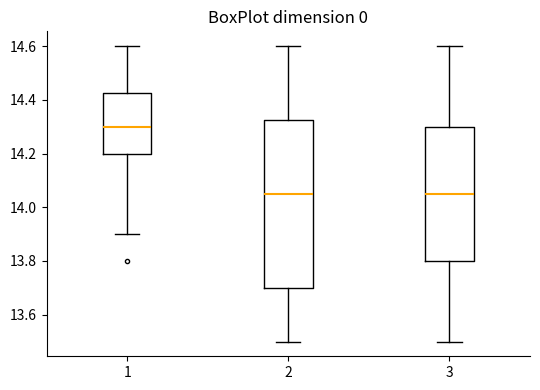

Reading left to right, transcribe this box plot: for each box, give where its median line is, the range the box spans, and where its two whiskers end, as read against the y-axis. The values are not printed on the chart, so give them approximately, as read against the axis.

1: median 14.30, box 14.20 to 14.42, whiskers 13.90 to 14.60
2: median 14.06, box 13.70 to 14.32, whiskers 13.50 to 14.60
3: median 14.06, box 13.80 to 14.30, whiskers 13.50 to 14.60